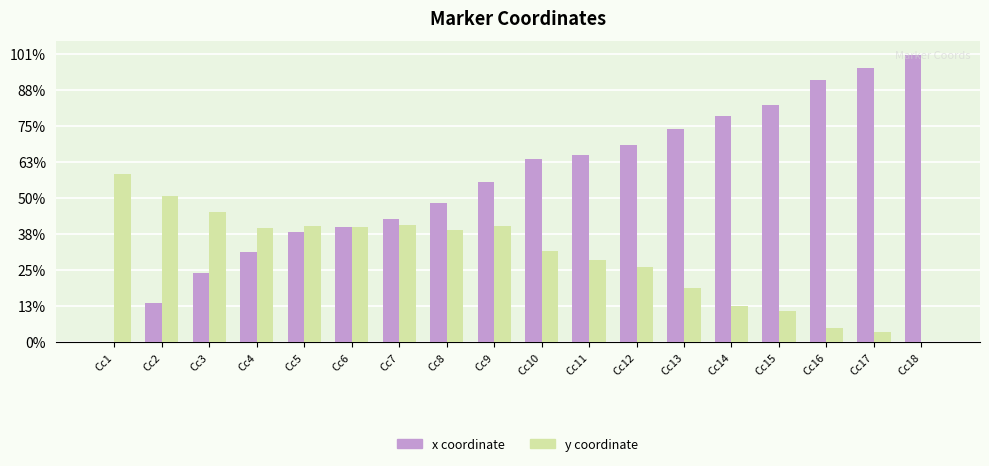

Are the bars grouped side by side (vs. stacked)?

Yes